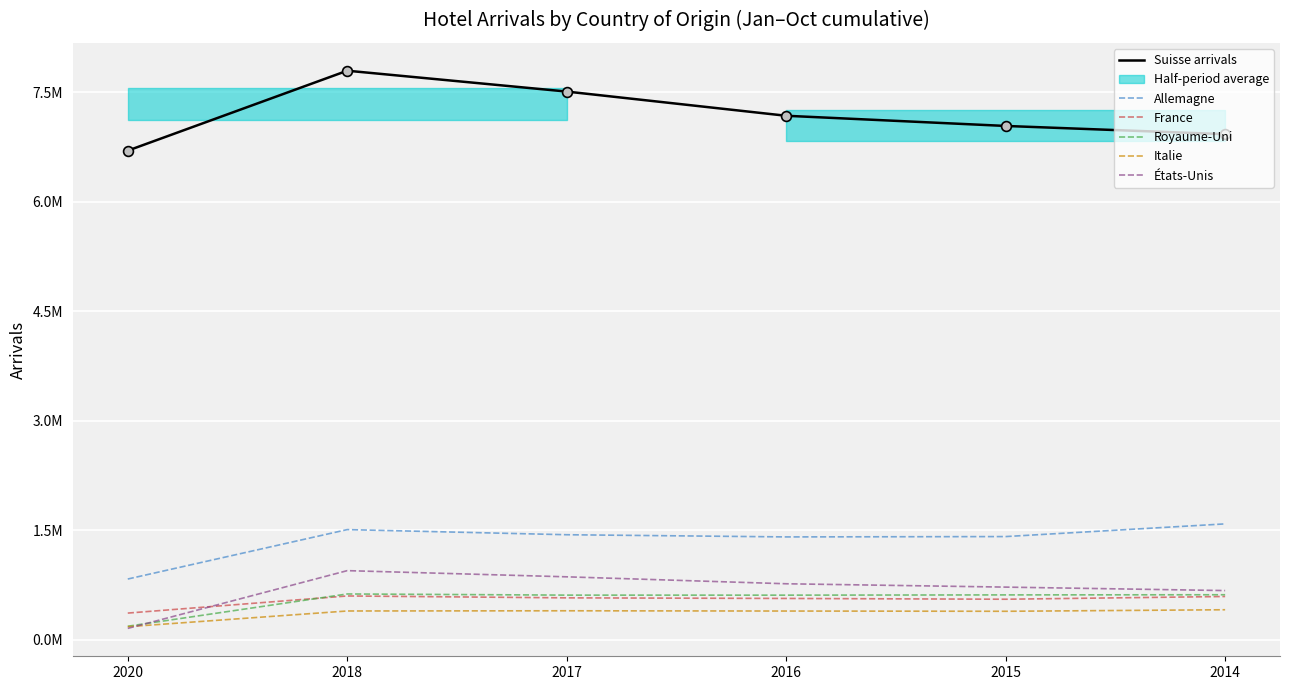

At how many categories does at least one series exceed 4108955?

6